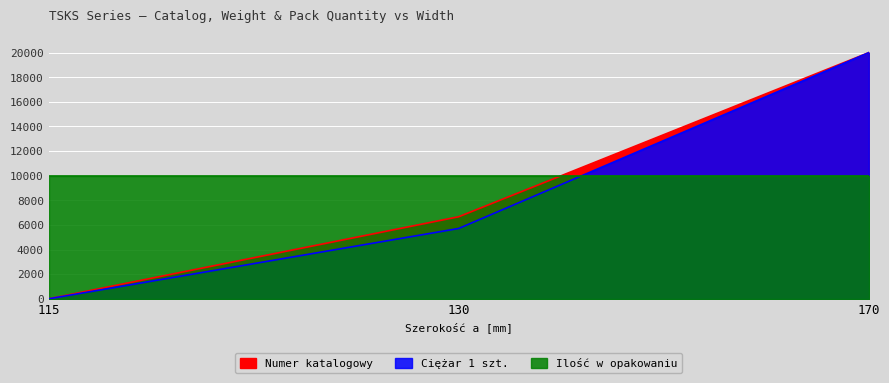

How many positive values does the Numer katalogowy series have?

2